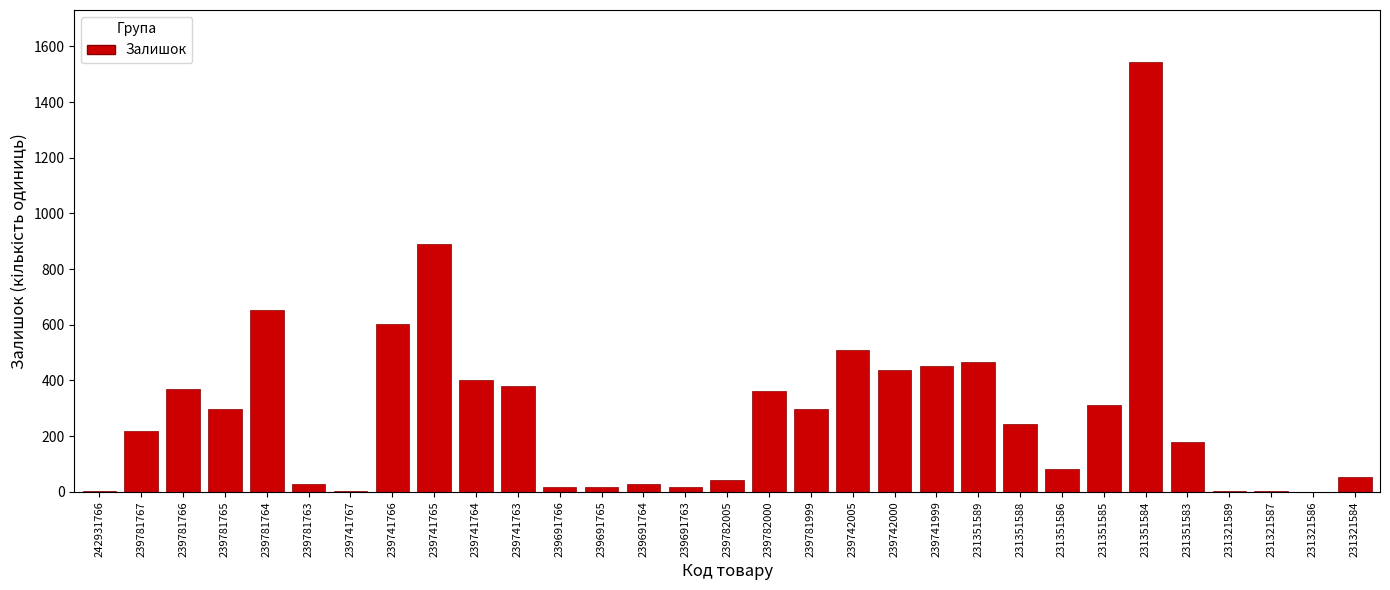

At which category does the chart reach its peak across all series?

231351584